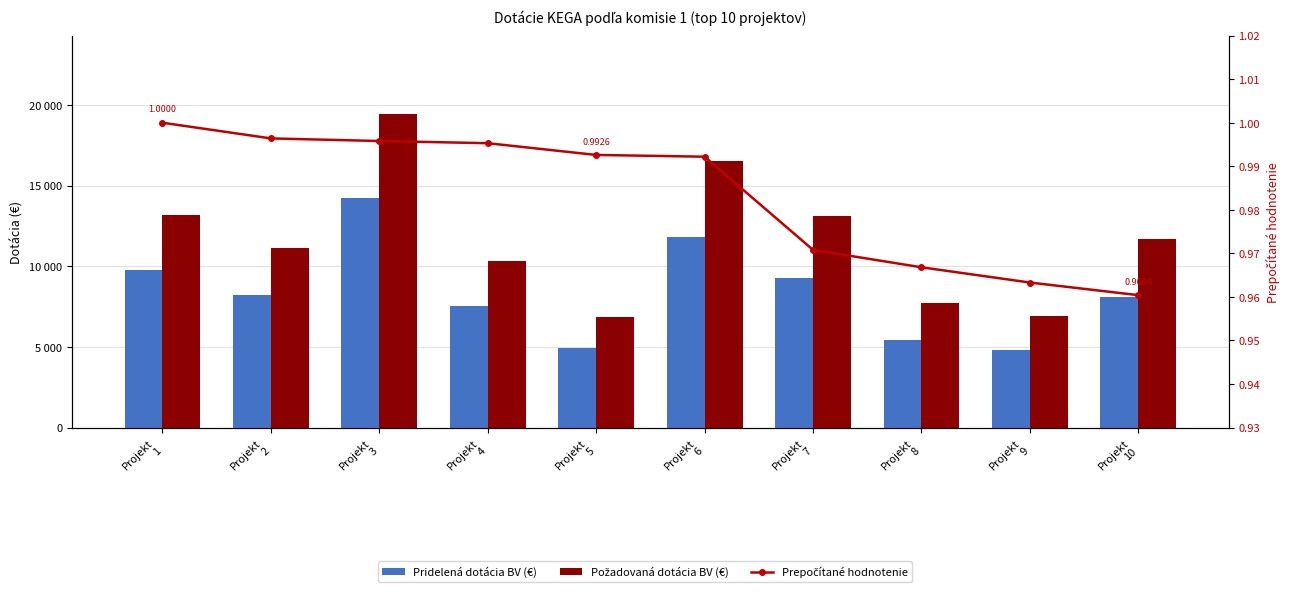

Between Projekt
6 and Projekt
2, which is larger?

Projekt
6